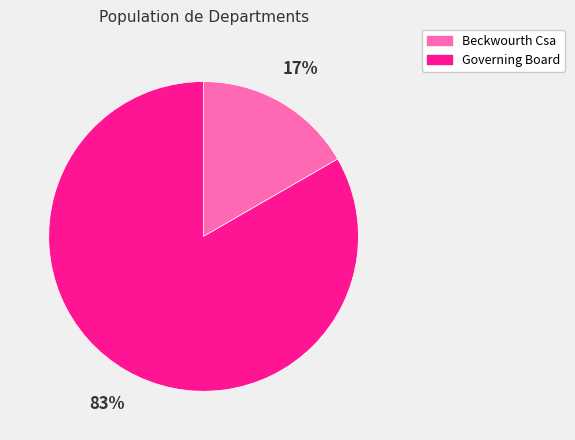

Is Governing Board the majority of the pie?

Yes